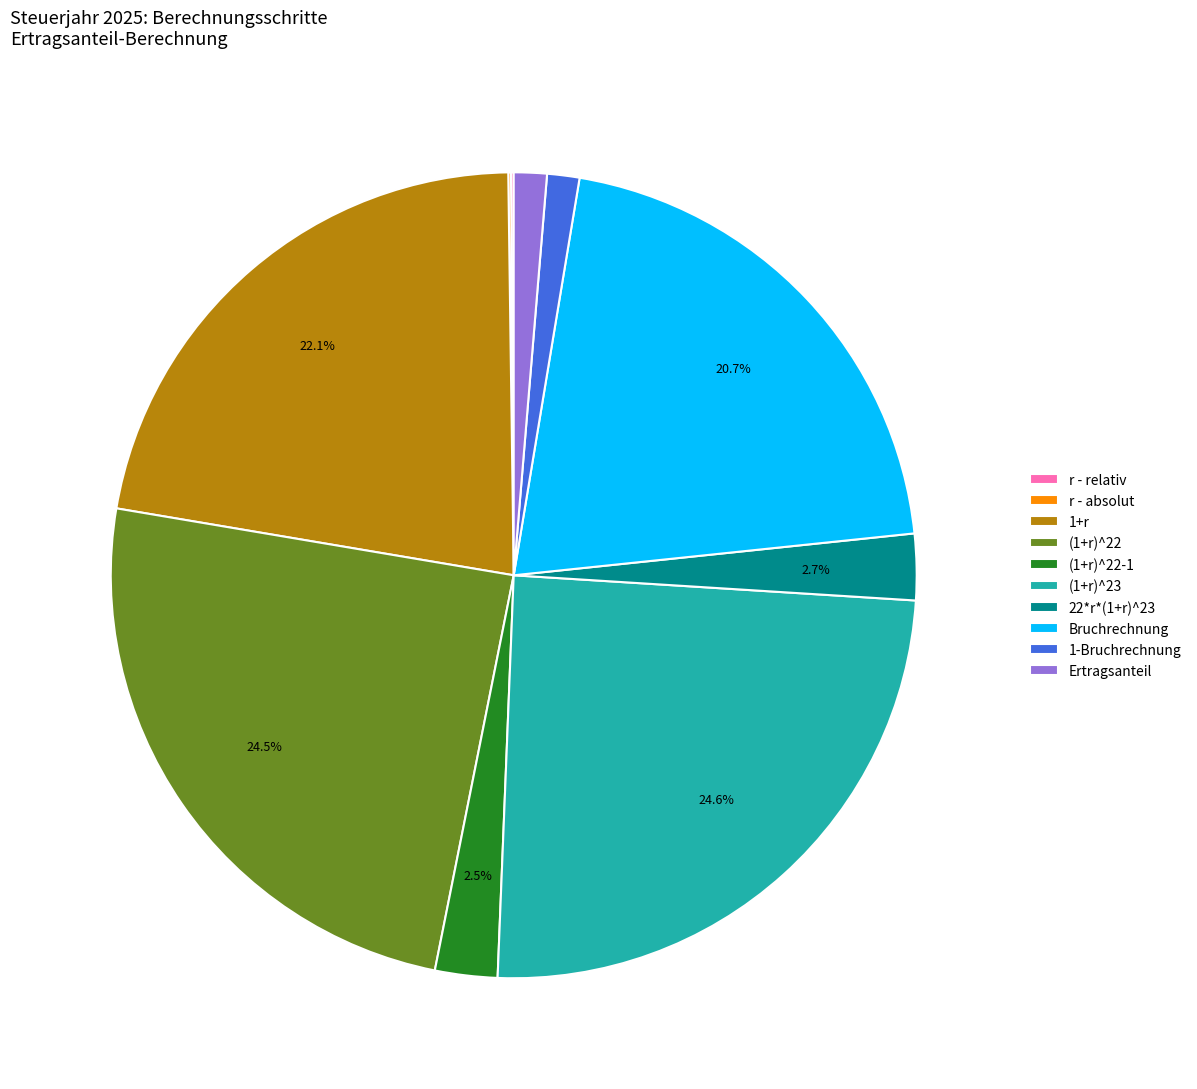

To the nearest percent, what is the difference between the (1+r)^22 and 1+r slice percentages?

2%